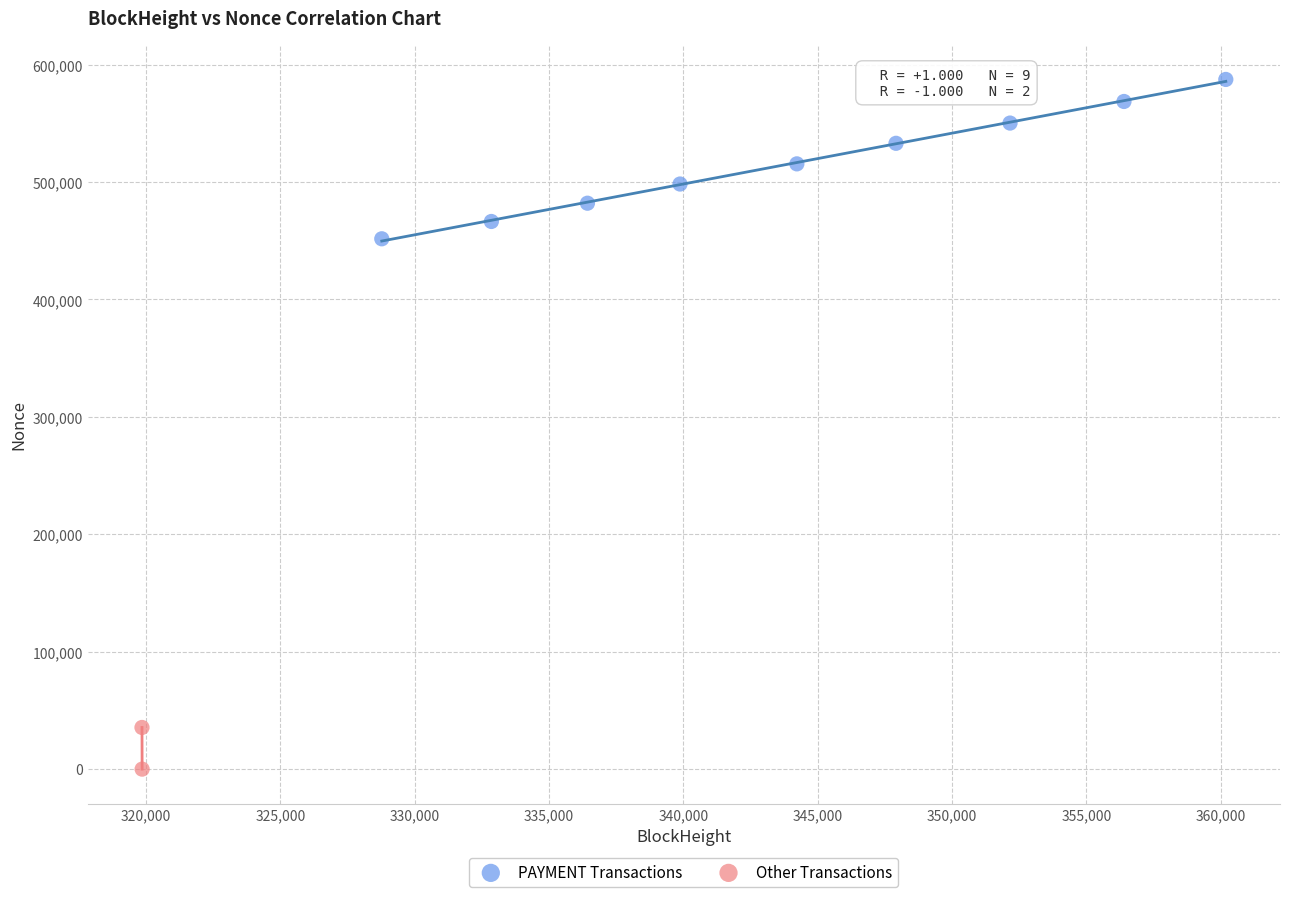

What are all the series names shown in the legend?

PAYMENT Transactions, Other Transactions